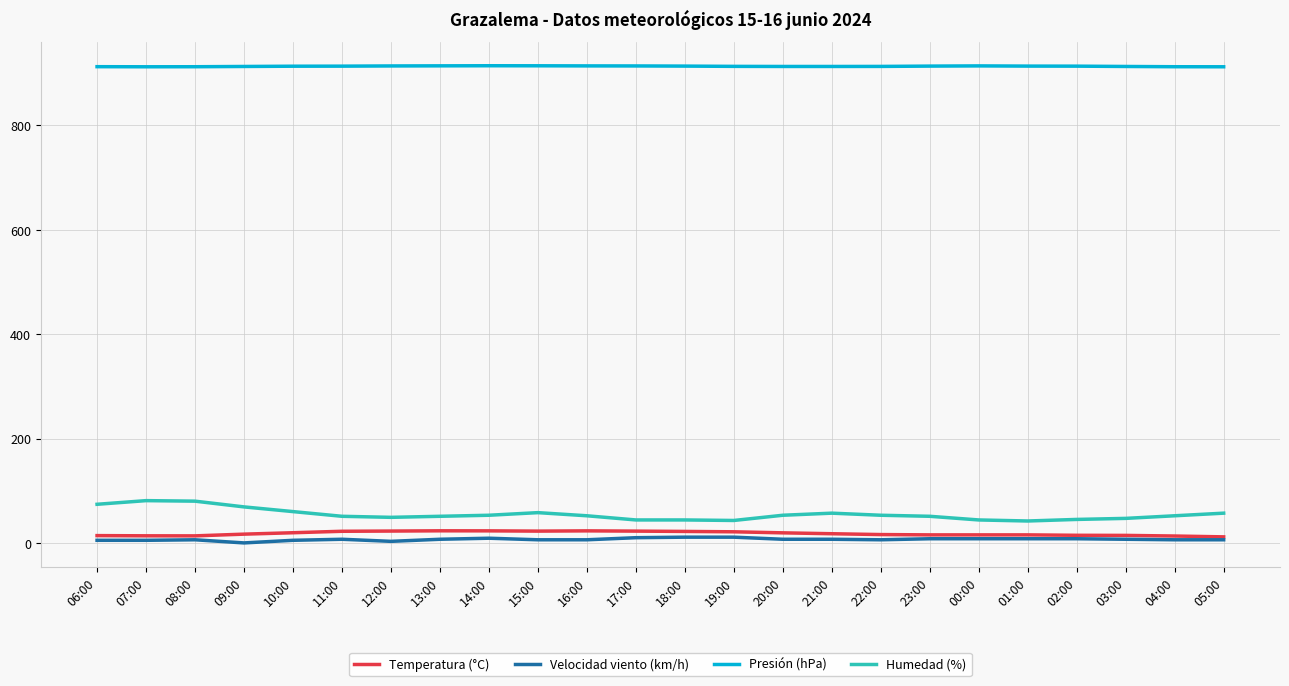

What is the greatest value displayed?

914.2